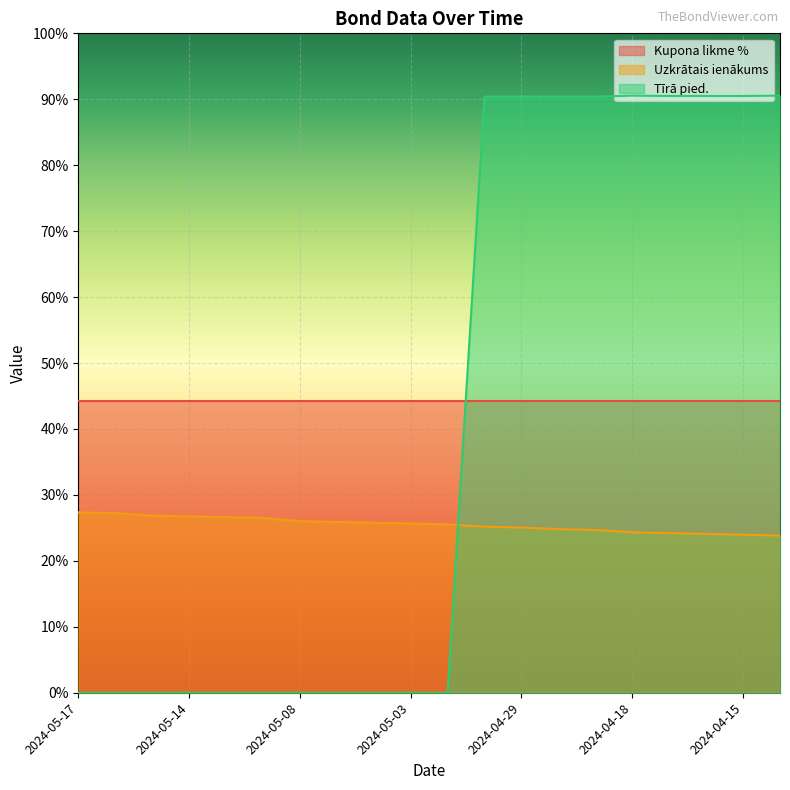

What is the spread (max minus min) of values at 2024-05-17?

27.4